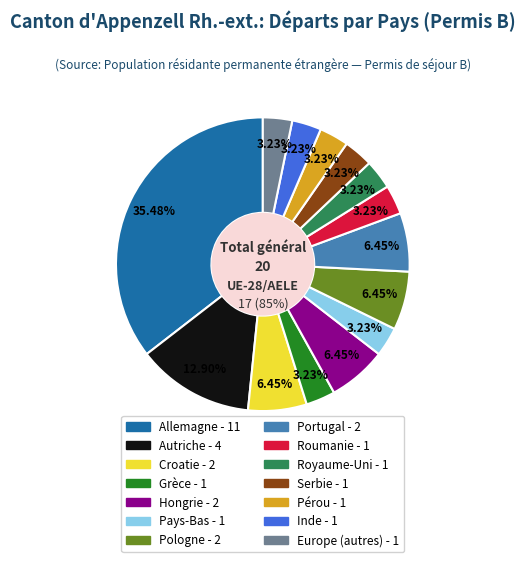

Approximately how many times larger is the value at Autriche compared to Europe (autres)?

4.0